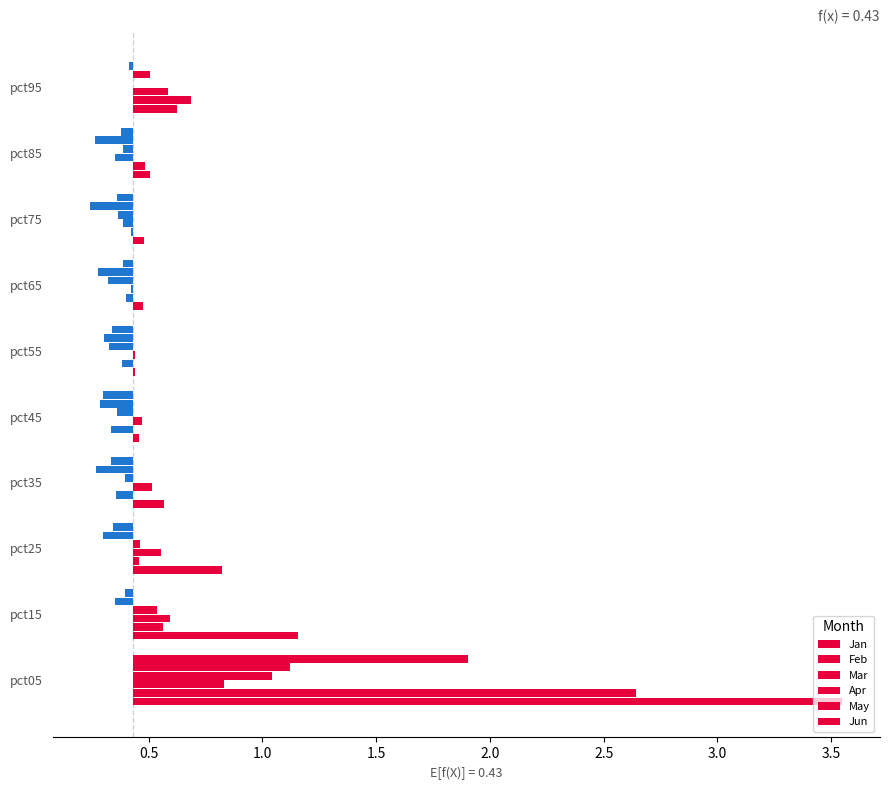

What is the difference between the maximum and second lowest values in the Jun series?

1.6